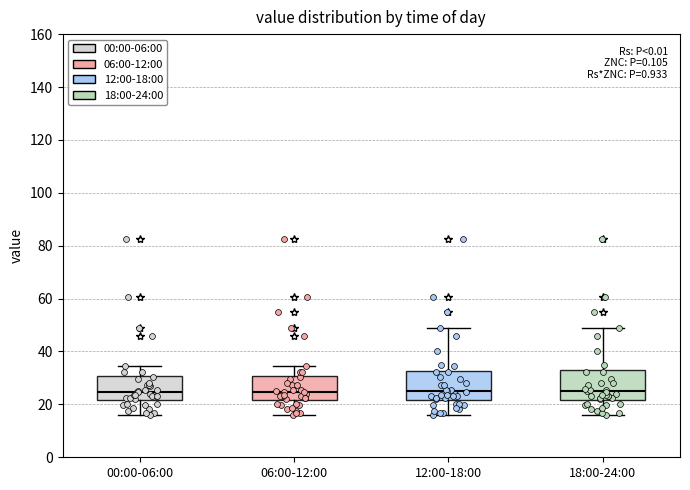

Reading left to right, read every box against the y-axis: the position of its median line, the range the box covers, and the ends of its whiskers. The values are not printed on the chart, so give them approximately, as read against the axis.

00:00-06:00: median 24, box 22 to 30, whiskers 16 to 34
06:00-12:00: median 24, box 22 to 30, whiskers 16 to 34
12:00-18:00: median 24, box 22 to 32, whiskers 16 to 48
18:00-24:00: median 24, box 22 to 32, whiskers 16 to 48